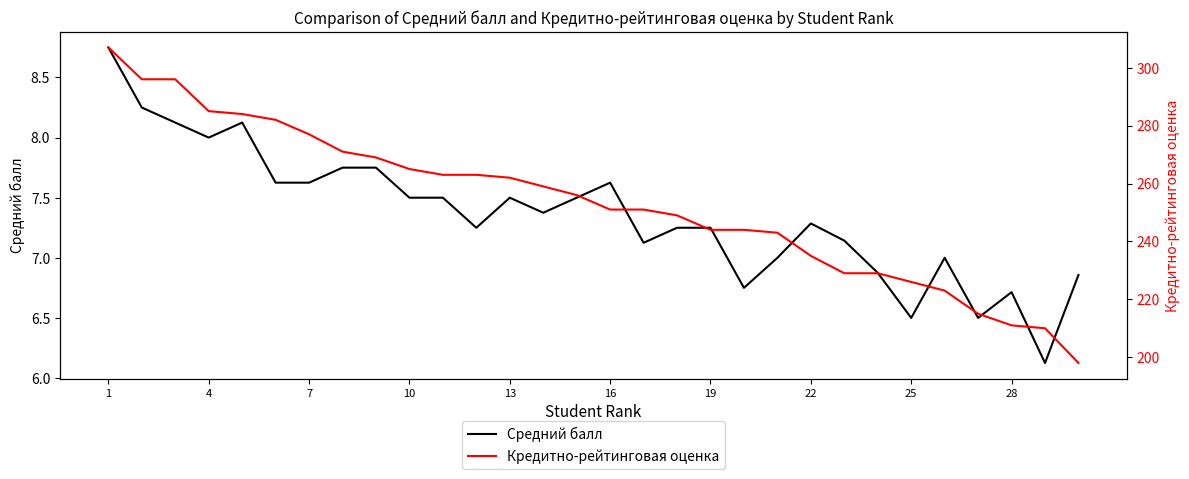

True or false: Кредитно-рейтинговая оценка and Средний балл cross at least once.

False